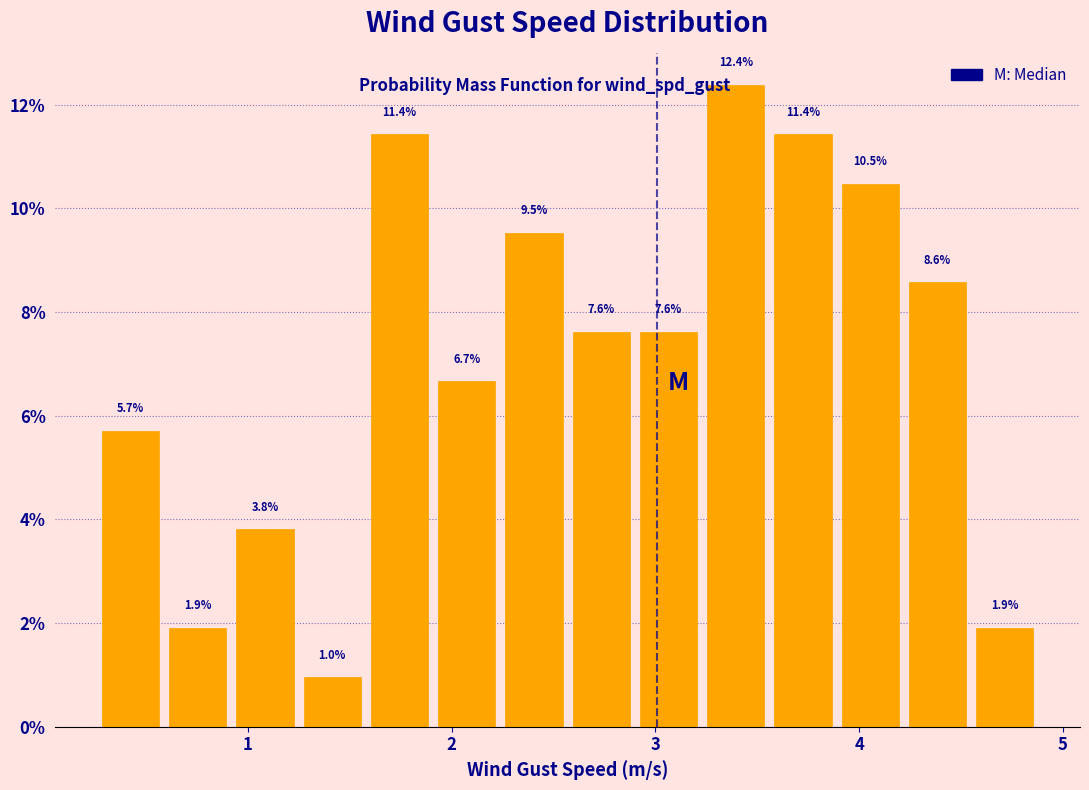

Around what value on the x-axis is the tallest bar? Give the approximate position of its centre, as read against the axis.

3.4